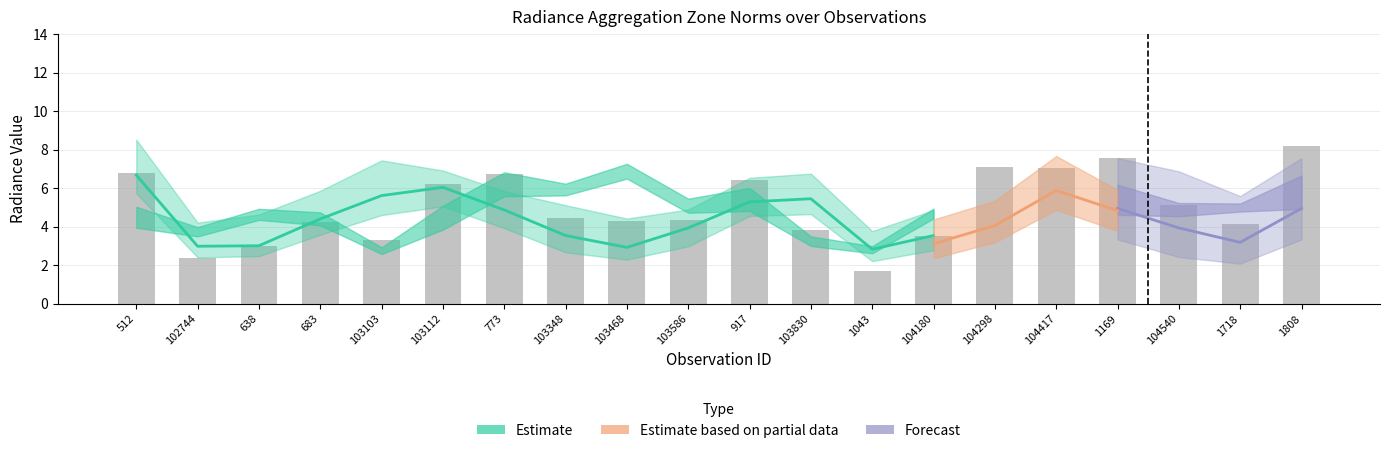

What is the smallest value displayed?

2.8